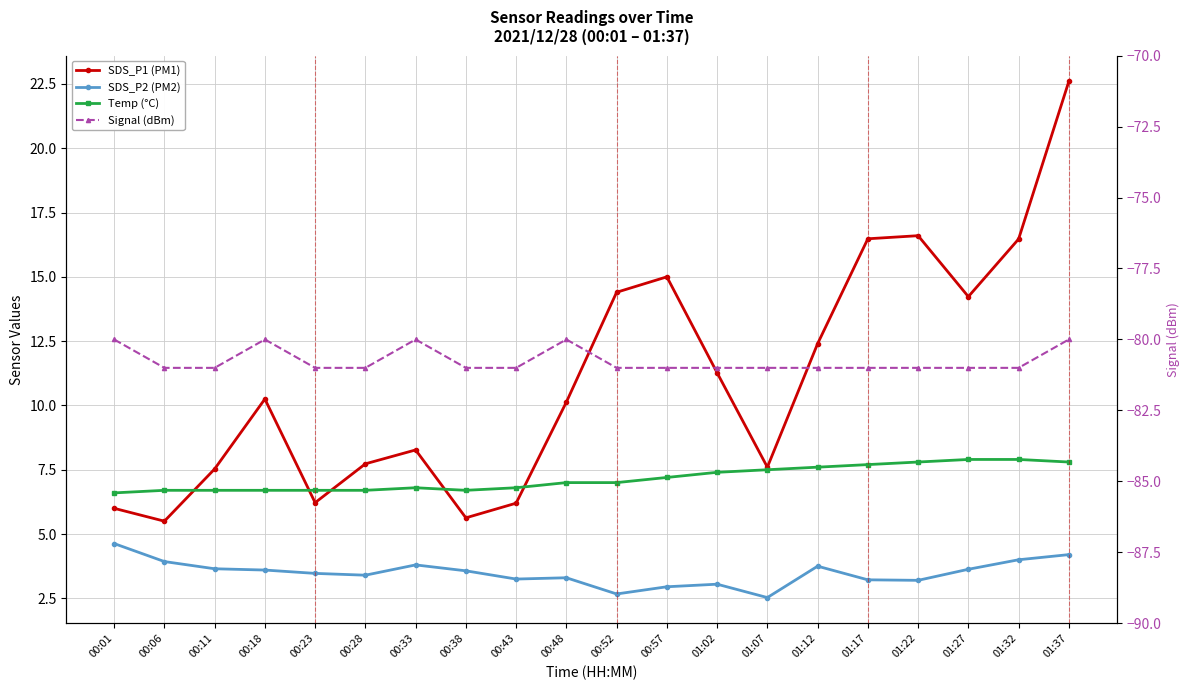

Does the chart have visible grid lines?

Yes